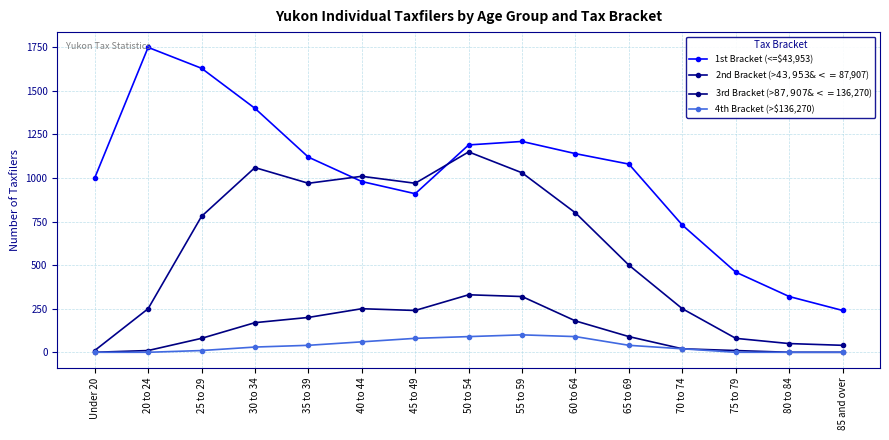

What value does the 1st Bracket (<=$43,953) series have at 55 to 59, to the nearest 50?

1200